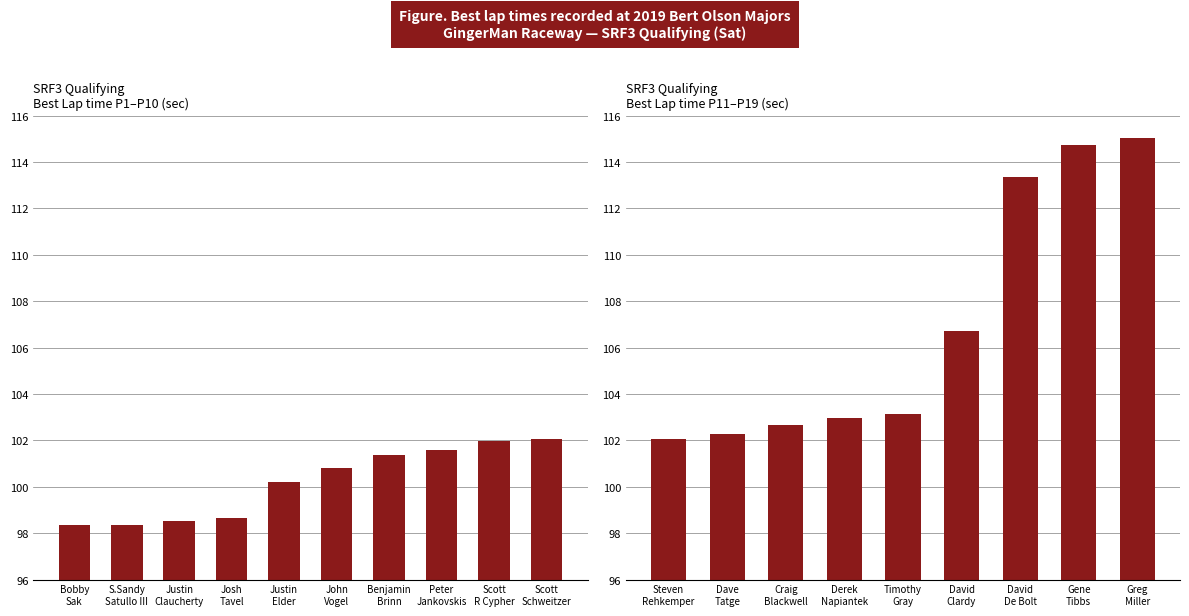

What is the sum of the values at Scott R Cypher and Dave Tatge?

204.2